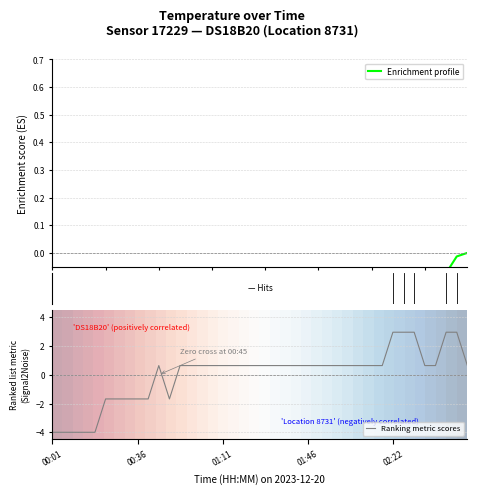

True or false: Enrichment profile and Ranking metric scores intersect in this chart.

True